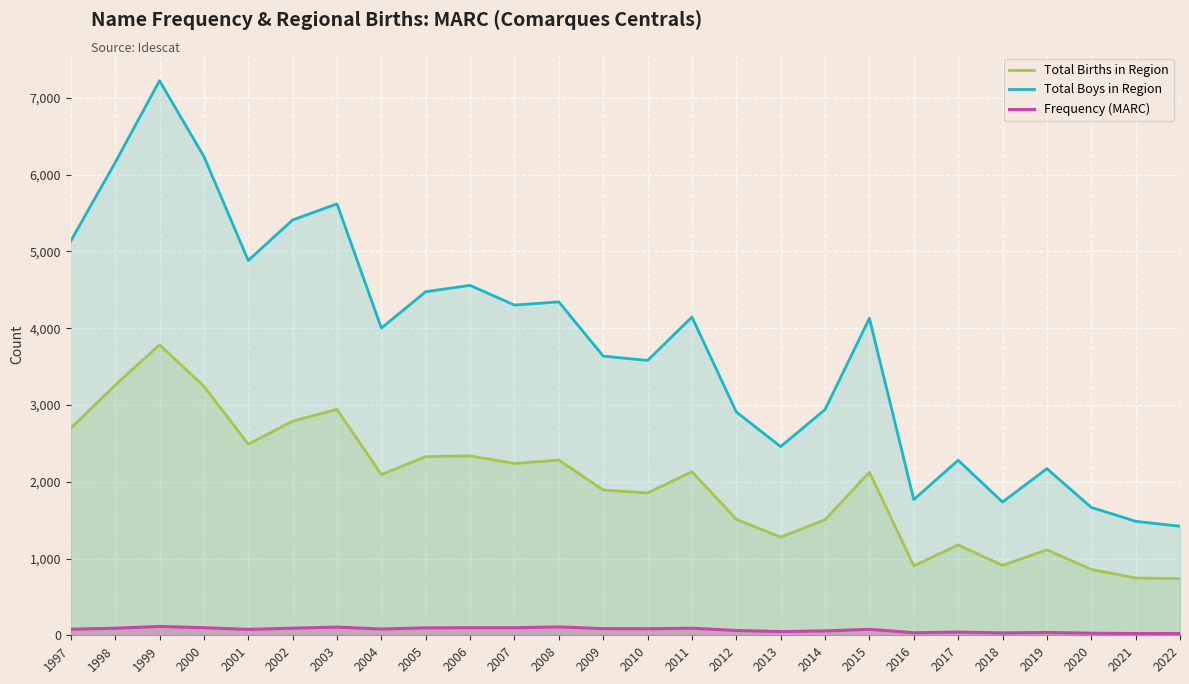

What are all the series names shown in the legend?

Total Births in Region, Total Boys in Region, Frequency (MARC)